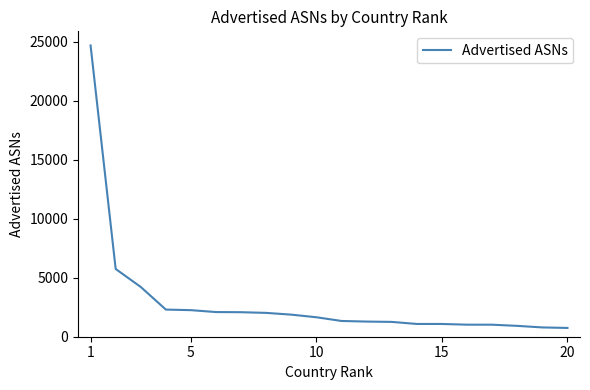

How many categories are shown in the chart?

20